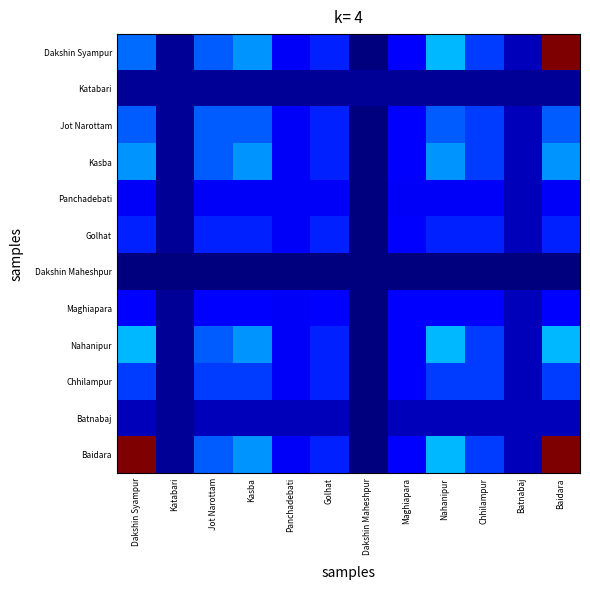

List the series in order of their peak value, lowest first.

Dakshin Maheshpur, Katabari, Batnabaj, Panchadebati, Maghiapara, Golhat, Chhilampur, Jot Narottam, Kasba, Nahanipur, Dakshin Syampur, Baidara